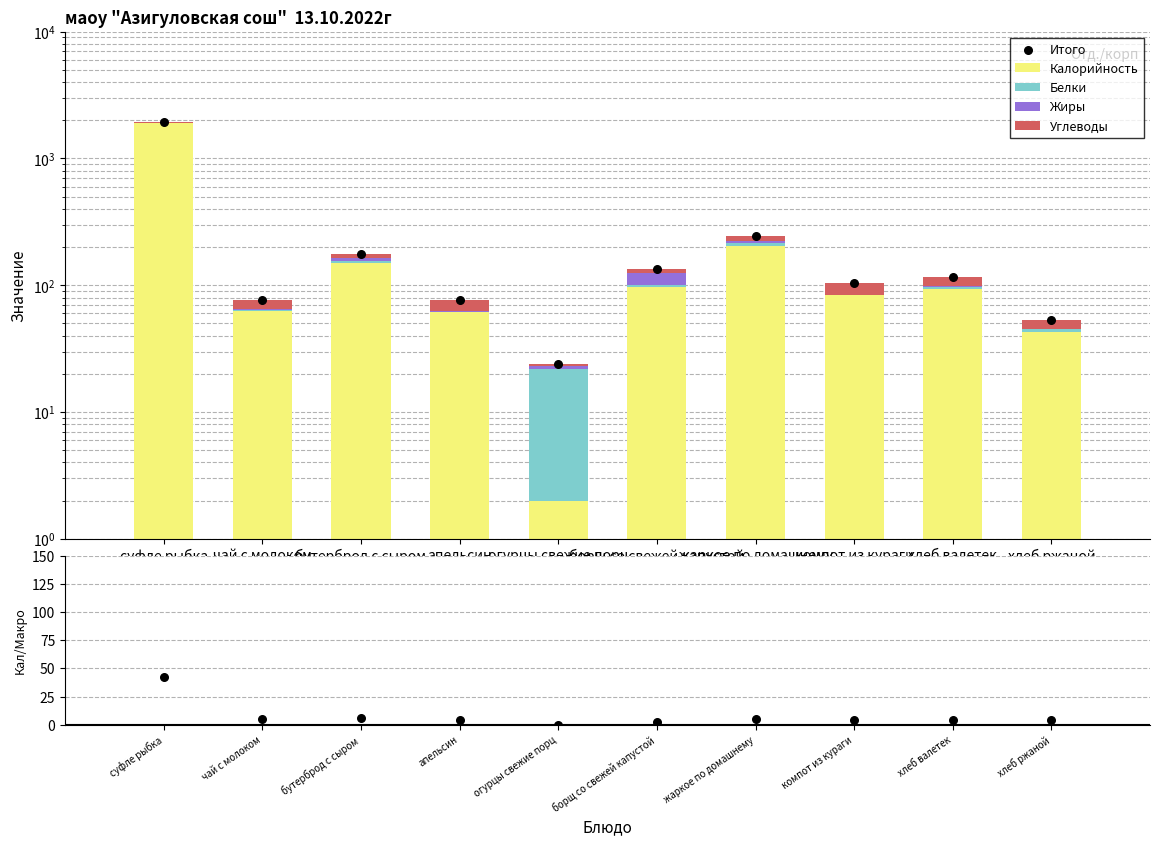

Which series reaches the minimum Y coordinate?

Белки